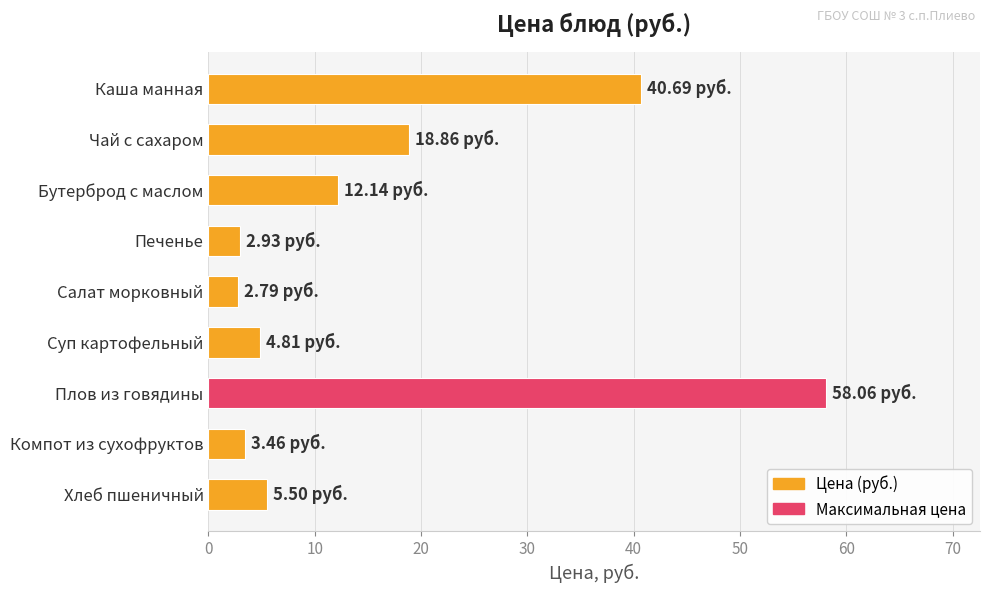

What is the label of the 1st bar from the top?

Каша манная